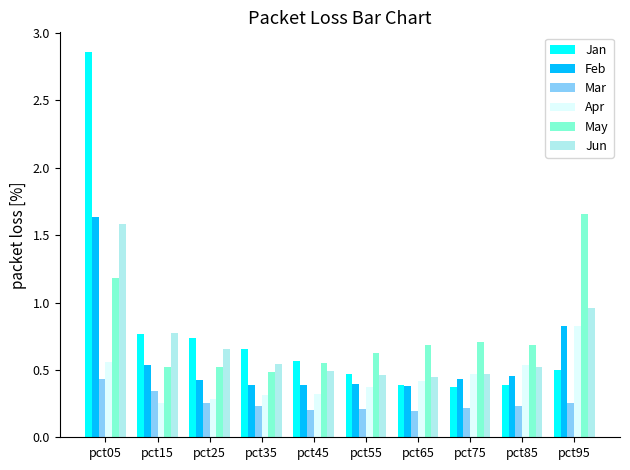

The May series shows 0.1 at pct35. True or false?

False